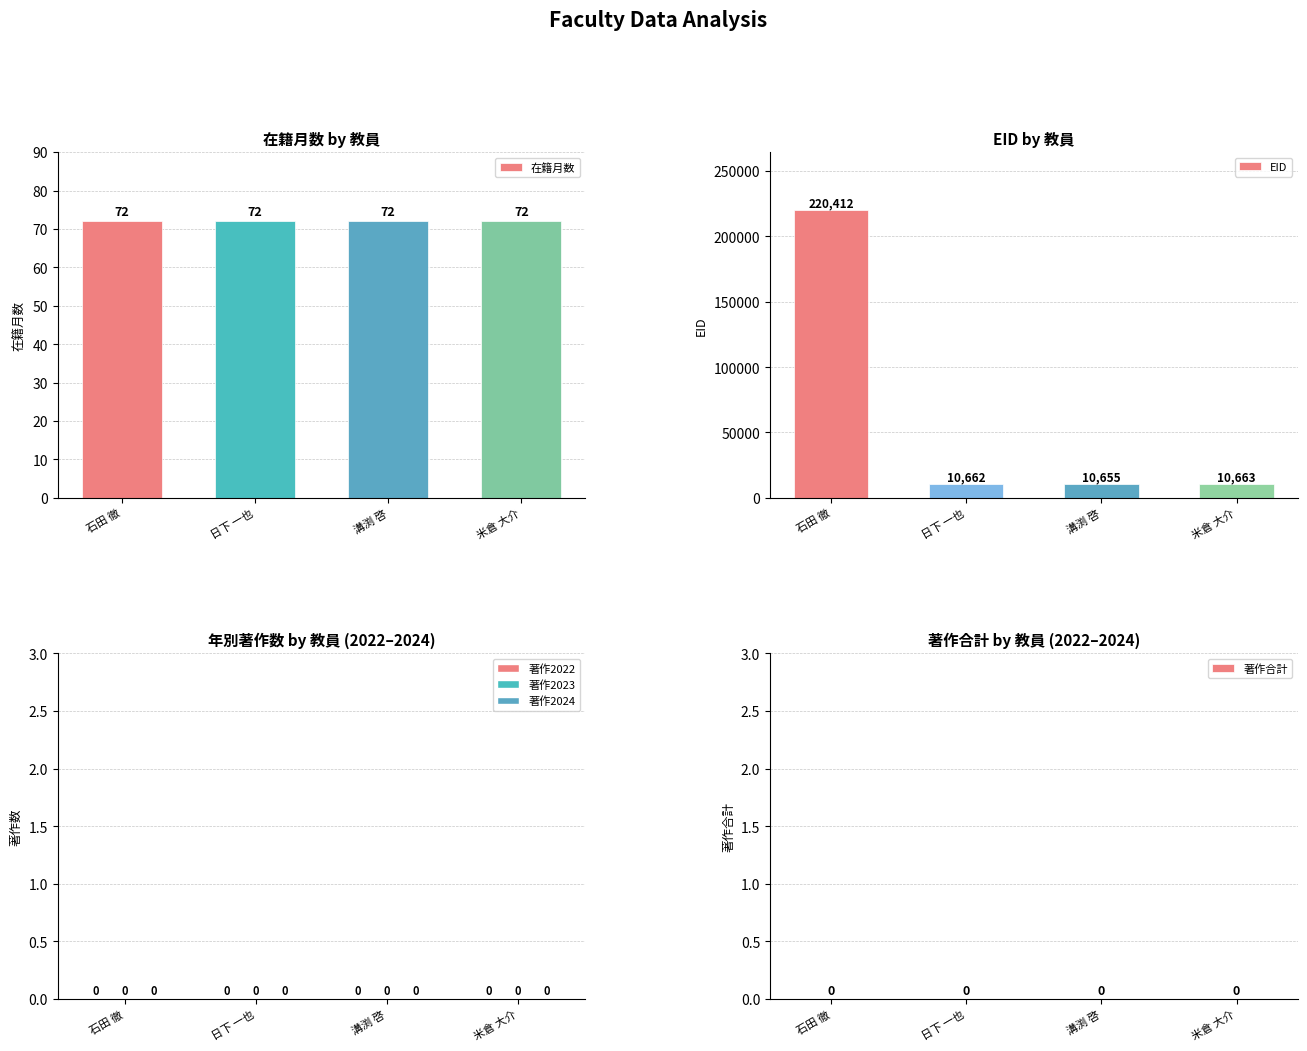

Rank the categories by 著作合計 value from highest to lowest.

石田 徹, 日下 一也, 溝渕 啓, 米倉 大介